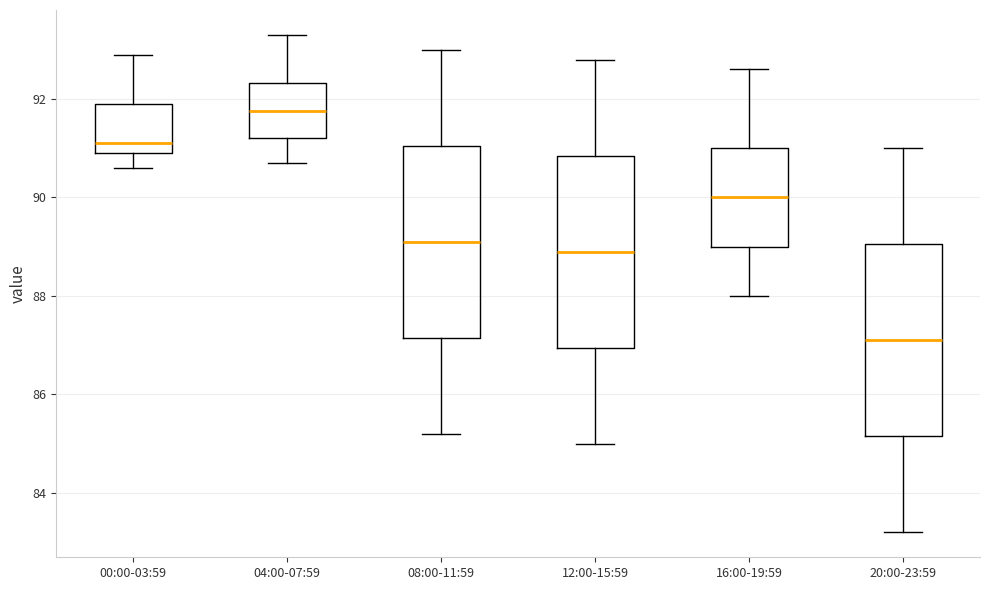

Reading left to right, transcribe this box plot: for each box, give where its median line is, the range the box spans, and where its two whiskers end, as read against the y-axis. The values are not printed on the chart, so give them approximately, as read against the axis.

00:00-03:59: median 91.2, box 91.0 to 92.0, whiskers 90.6 to 93.0
04:00-07:59: median 91.8, box 91.2 to 92.4, whiskers 90.8 to 93.4
08:00-11:59: median 89.2, box 87.2 to 91.0, whiskers 85.2 to 93.0
12:00-15:59: median 89.0, box 87.0 to 90.8, whiskers 85.0 to 92.8
16:00-19:59: median 90.0, box 89.0 to 91.0, whiskers 88.0 to 92.6
20:00-23:59: median 87.2, box 85.2 to 89.0, whiskers 83.2 to 91.0